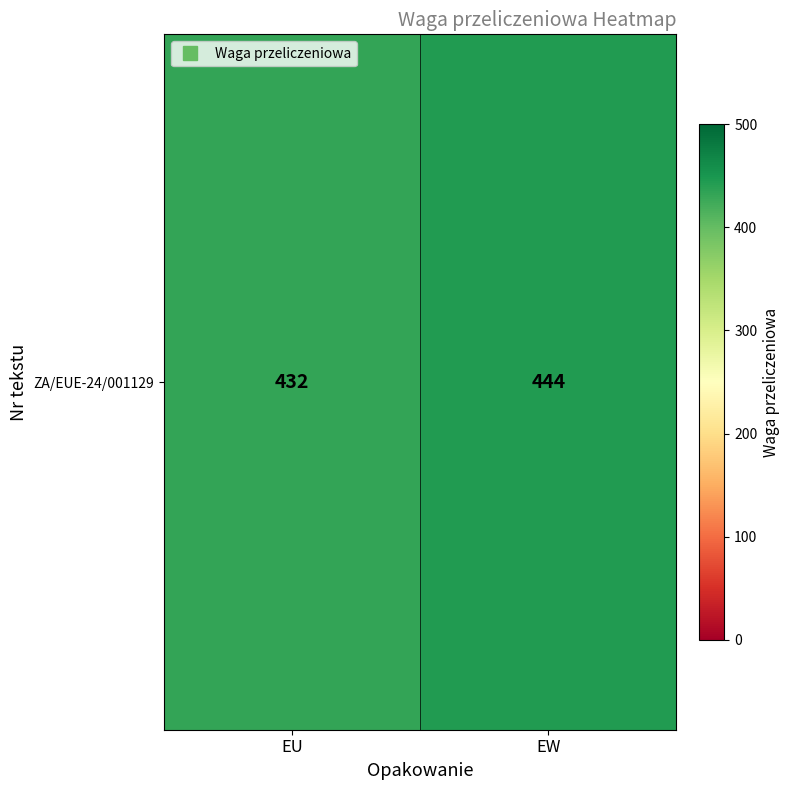

What is the change in value from EU to EW?

+12